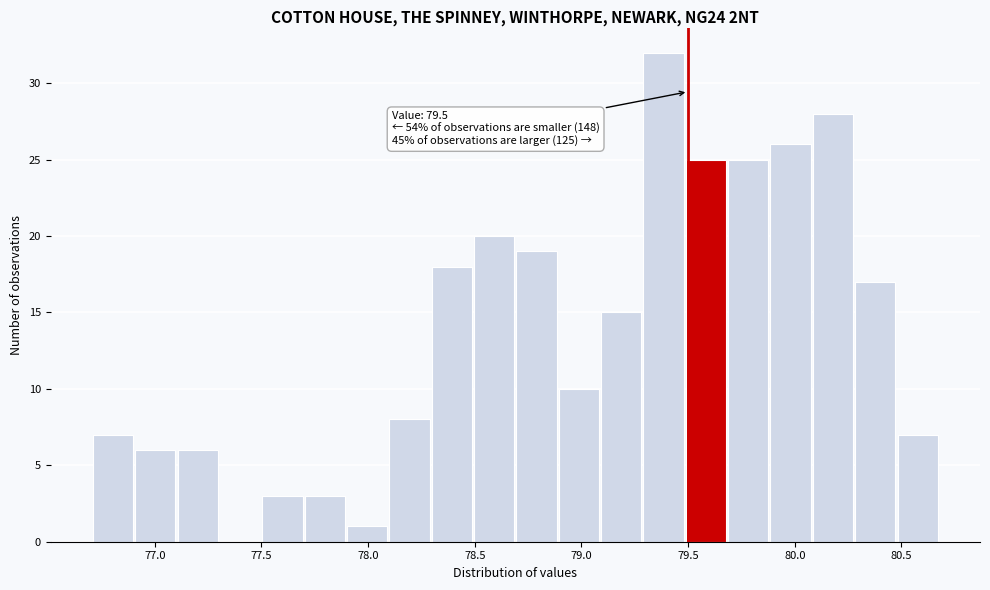

Read against the x-axis, roughly where is the centre of the tallest bar?

79.40